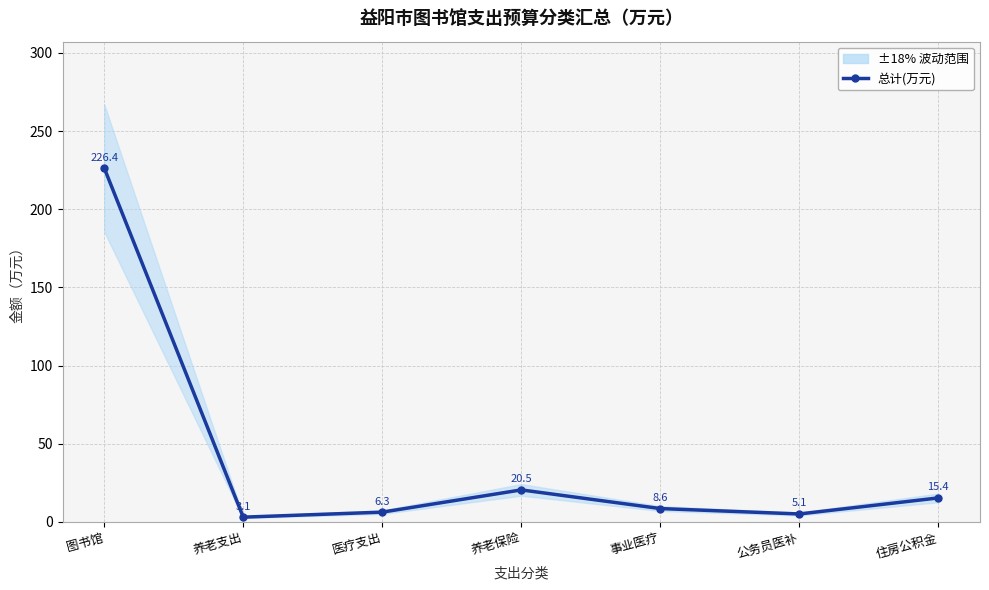

At which label does the data first exceed 8?

图书馆